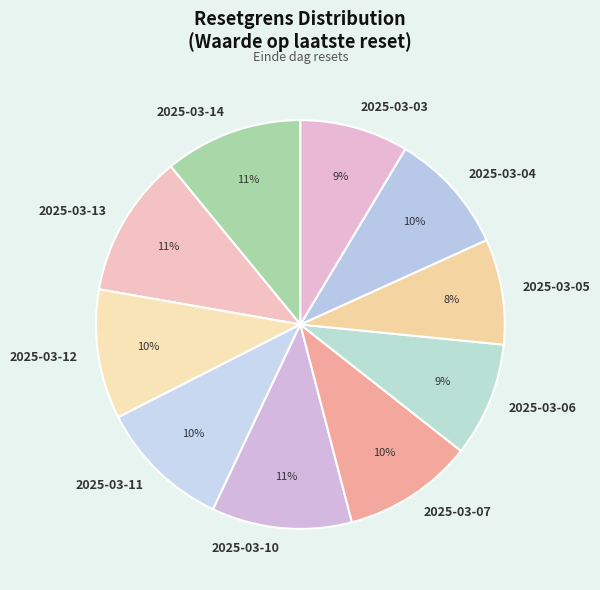

Do 2025-03-11 and 2025-03-04 together represent more than half of the pie?

No